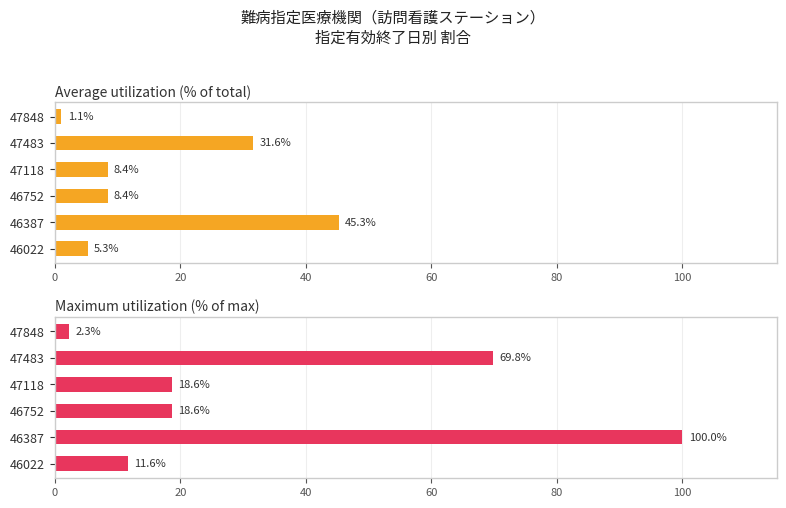

What is the value of the Maximum utilization (% of max) bar at the 2nd from the left?

100.0